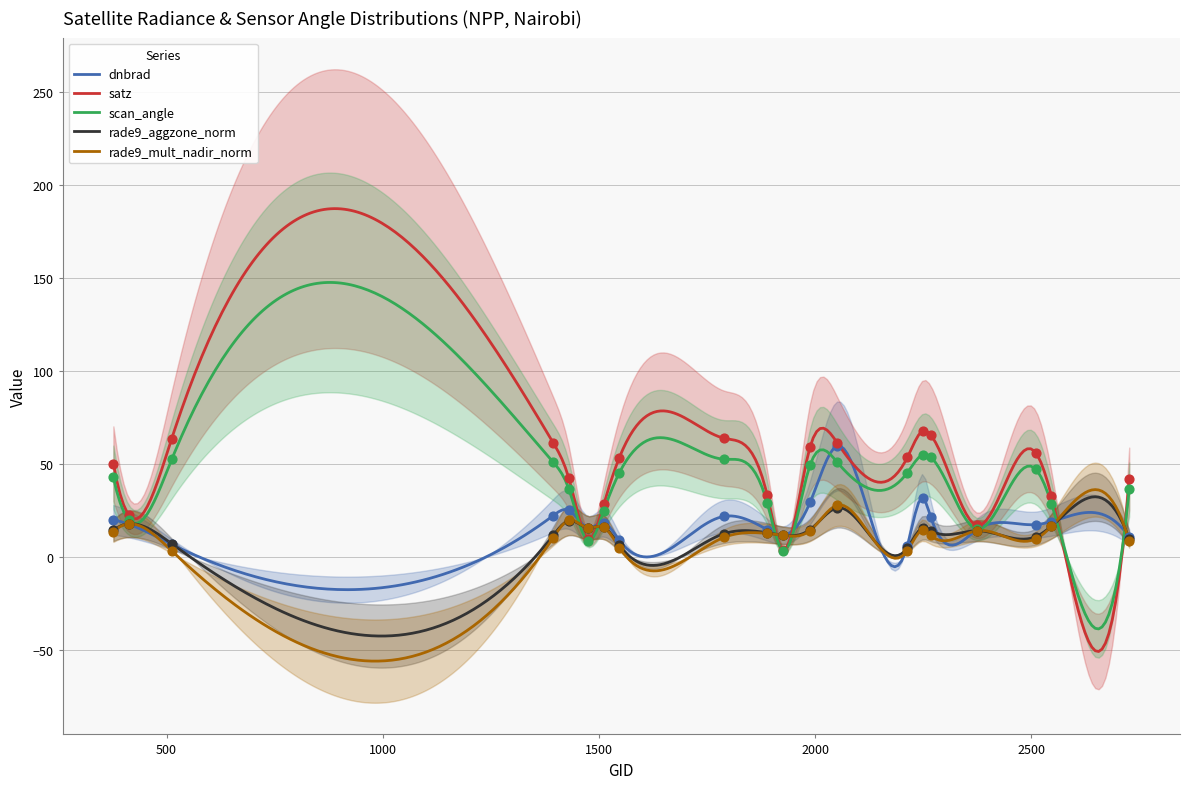

What are all the series names shown in the legend?

dnbrad, satz, scan_angle, rade9_aggzone_norm, rade9_mult_nadir_norm